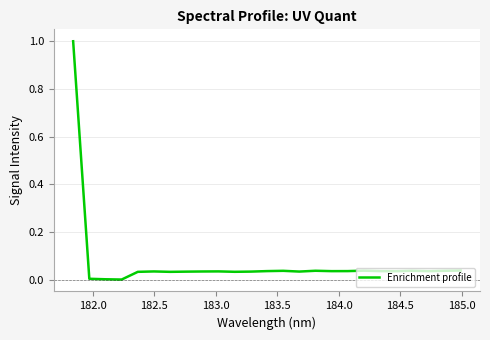

What is the difference between the maximum and minimum values?

1.0